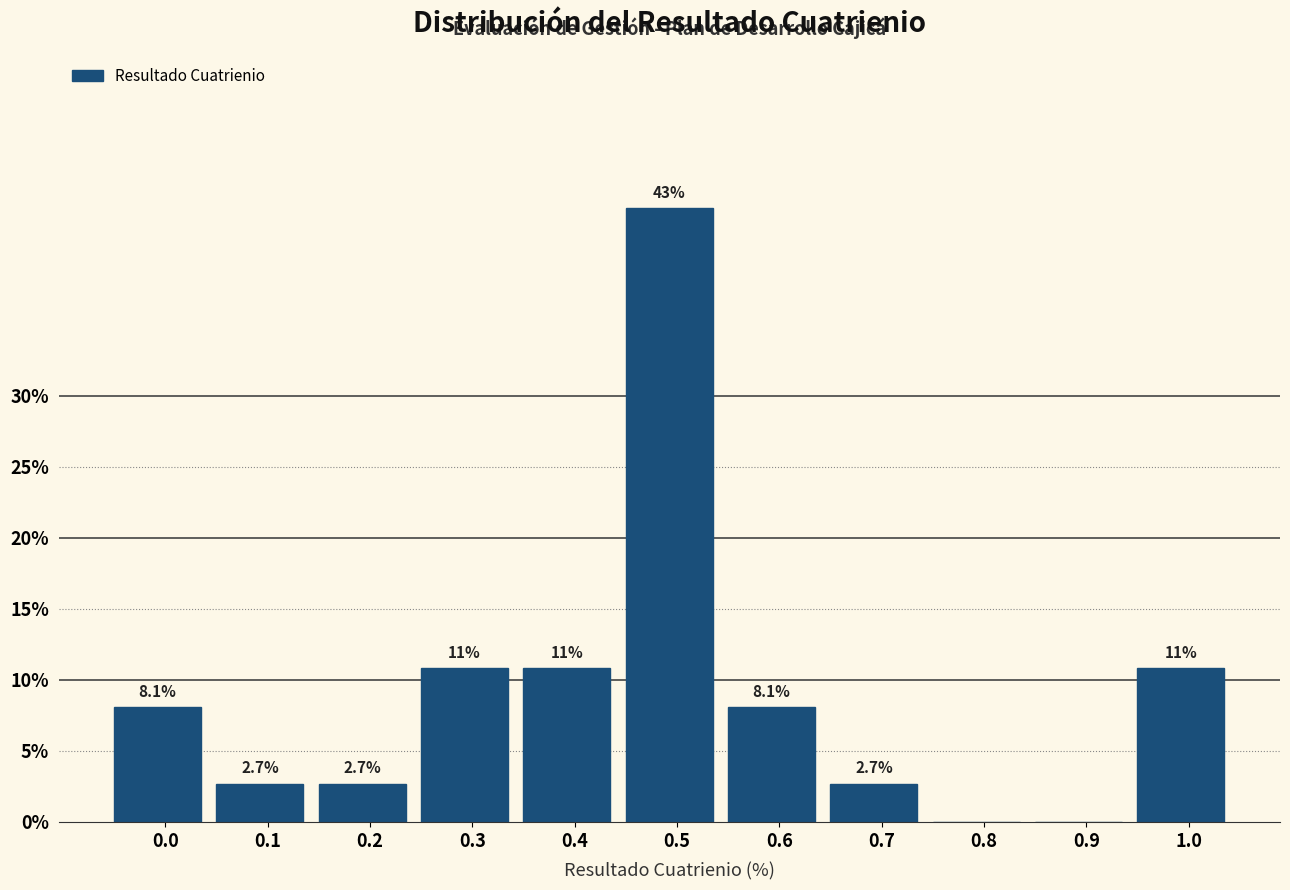

Reading right to left, list all the values displayed in this chart.

1.0=10.8	0.9=0.0	0.8=0.0	0.7=2.7	0.6=8.1	0.5=43.2	0.4=10.8	0.3=10.8	0.2=2.7	0.1=2.7	0.0=8.1